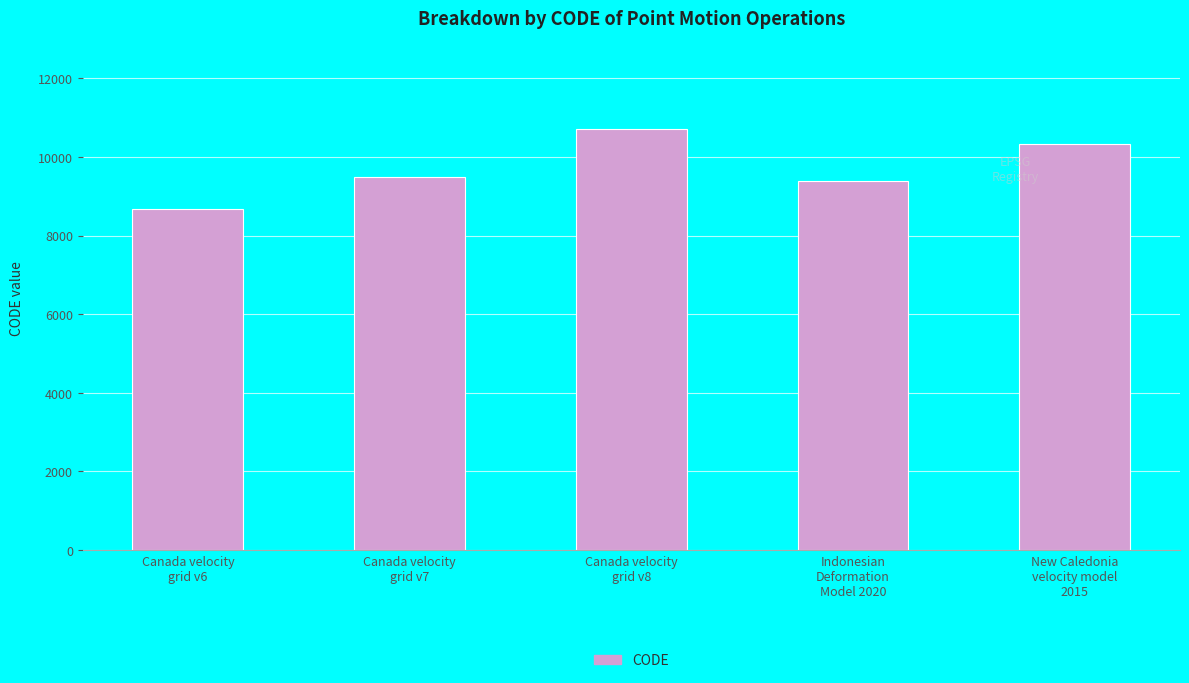

Which has a higher value, Indonesian
Deformation
Model 2020 or New Caledonia
velocity model
2015?

New Caledonia
velocity model
2015